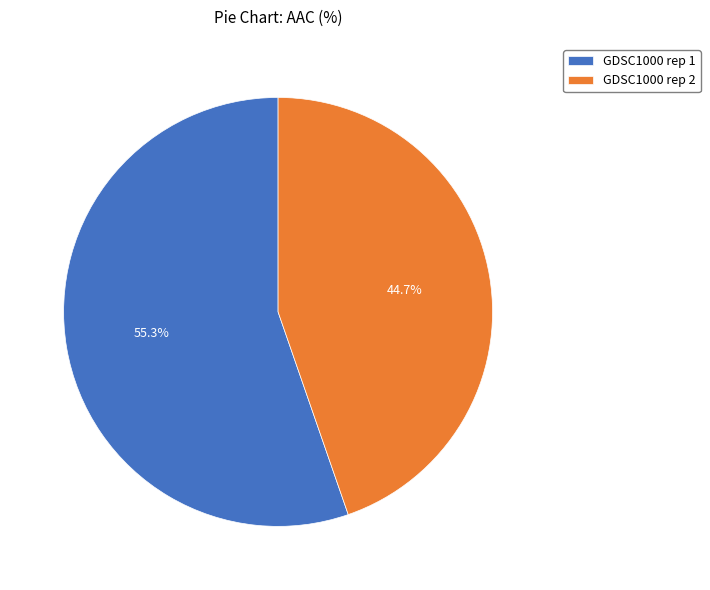

True or false: GDSC1000 rep 2 accounts for 45% of the total.

True